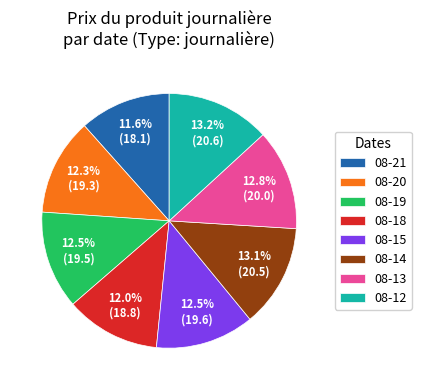

What percentage is NOT represented by 08-13?

87.2%